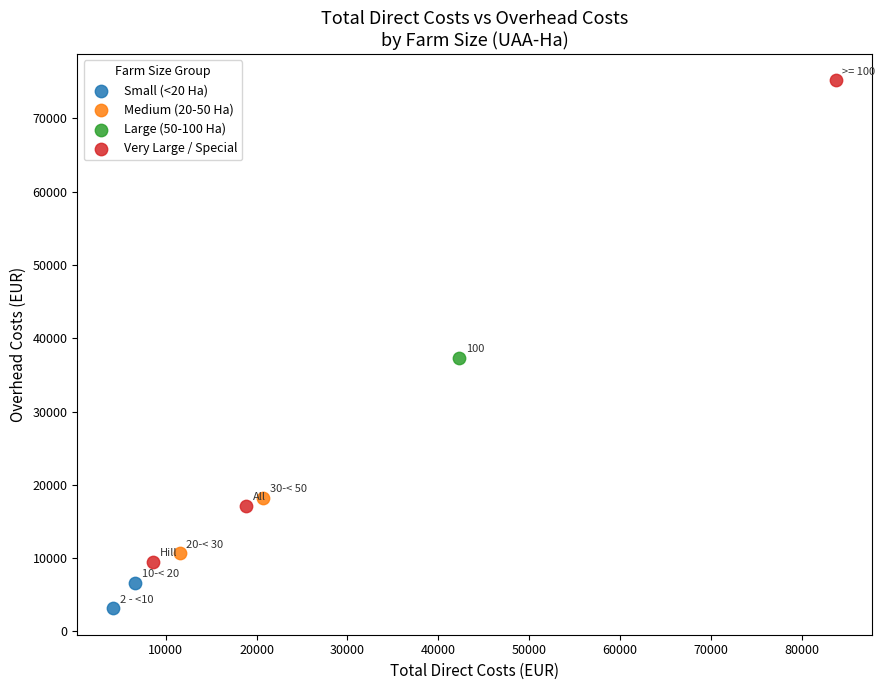

Which series reaches the maximum Y coordinate?

Very Large / Special